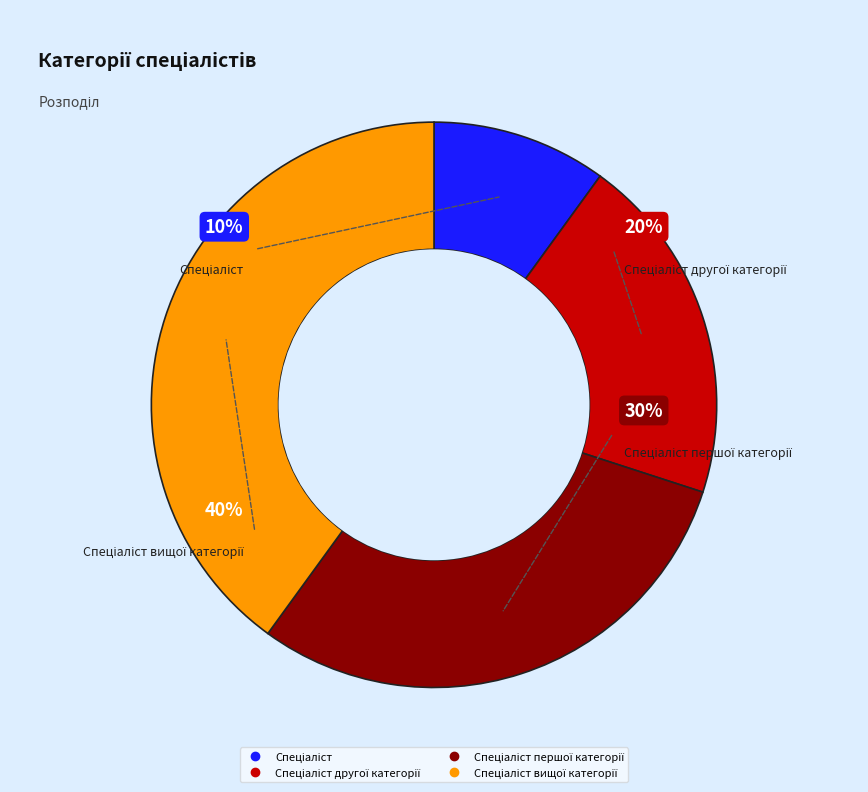

To the nearest percent, what is the average slice percentage?

25%